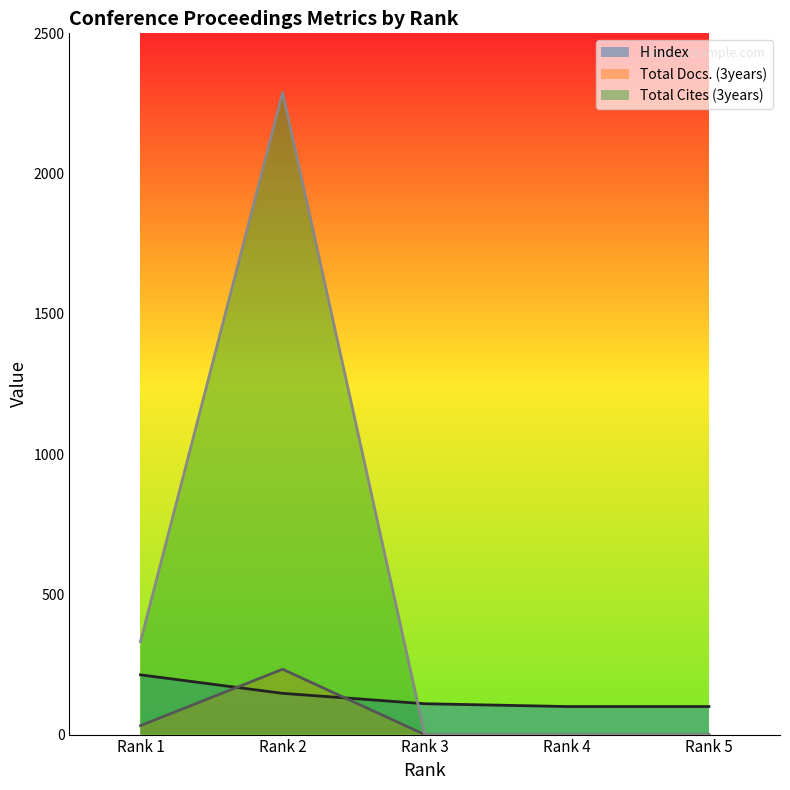

What are all the series names shown in the legend?

H index, Total Docs. (3years), Total Cites (3years)